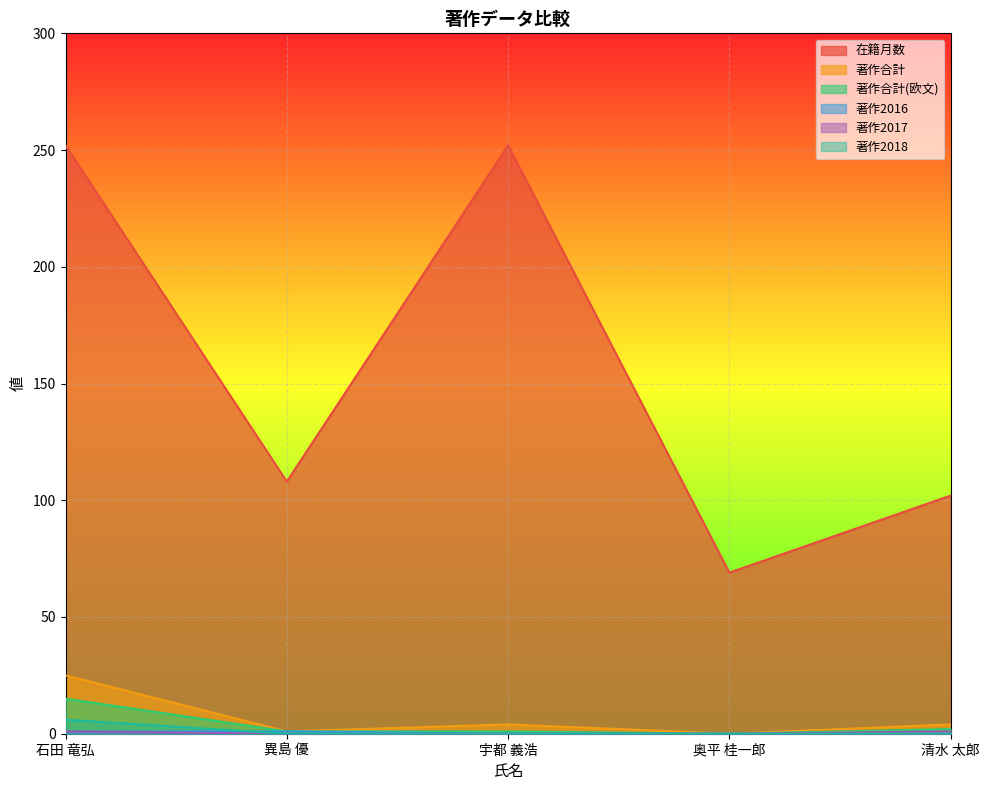

What position from the right is 異島 優?

4